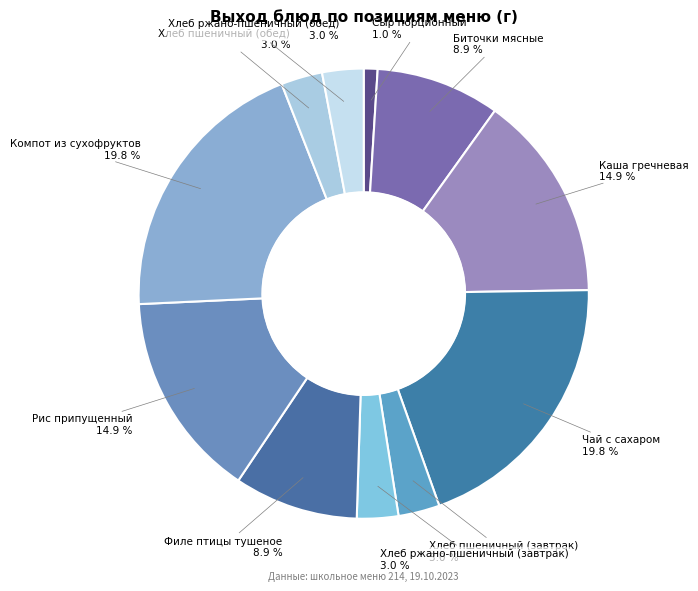

What is the ratio of the value at Биточки мясные to the value at Филе птицы тушеное?

1.0